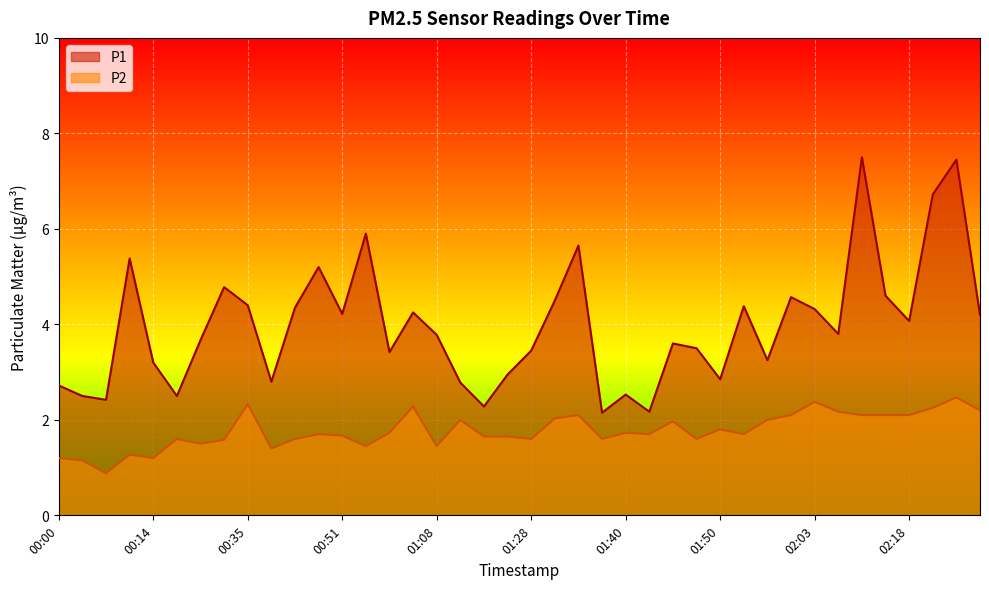

How many series are shown in this chart?

2